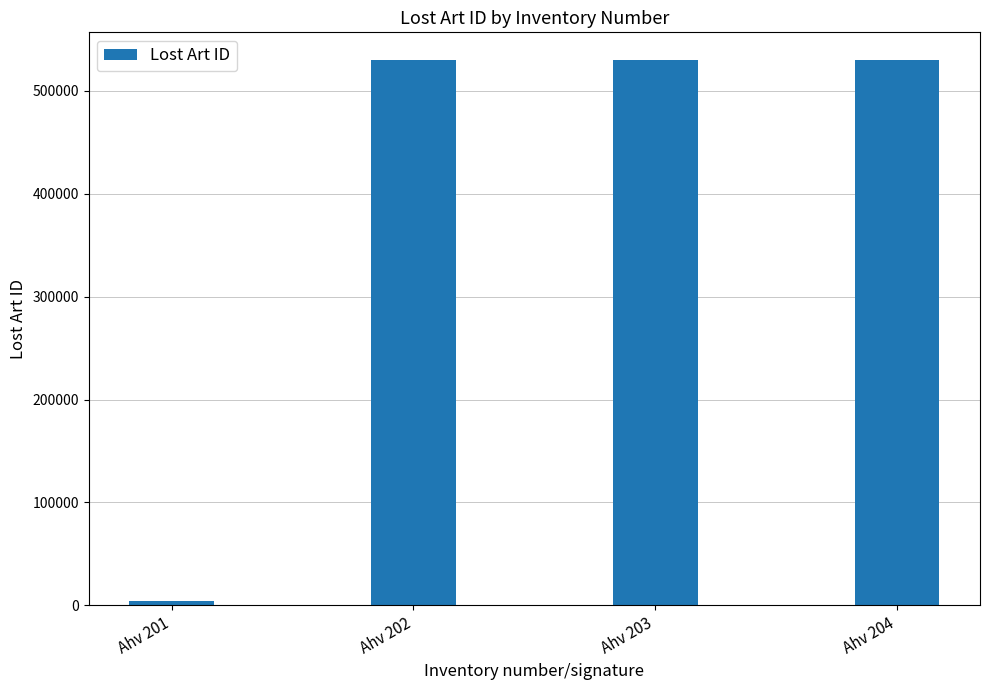

Which category has the lowest value across all series?

Ahv 201